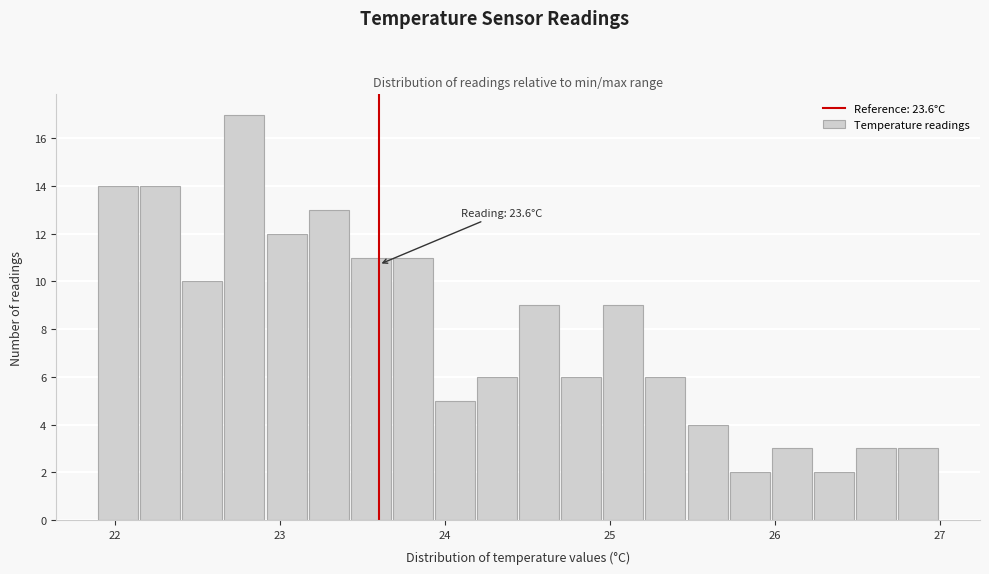

Around what value on the x-axis is the tallest bar? Give the approximate position of its centre, as read against the axis.

22.8